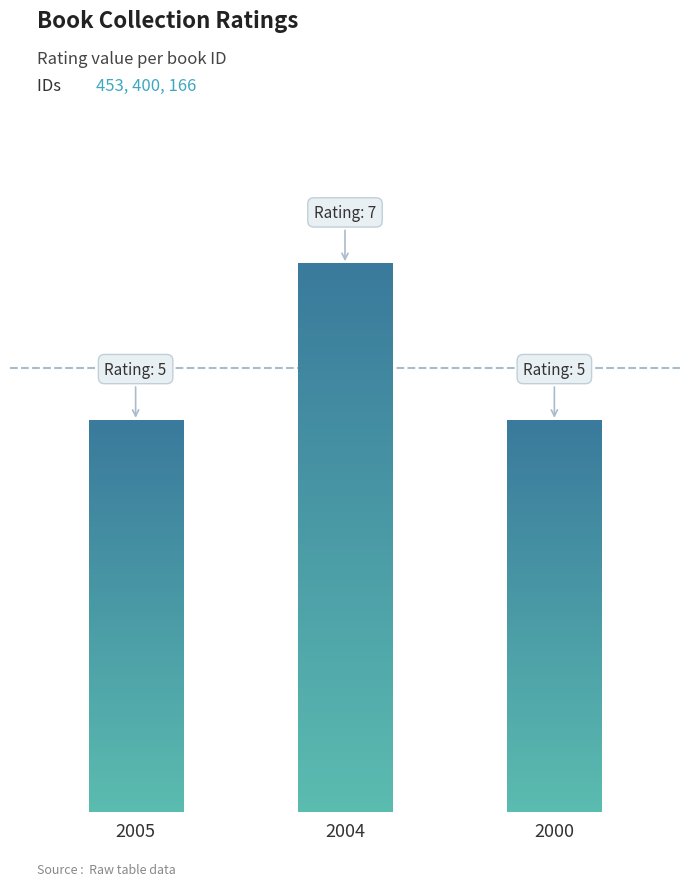

Does the chart contain any negative values?

No